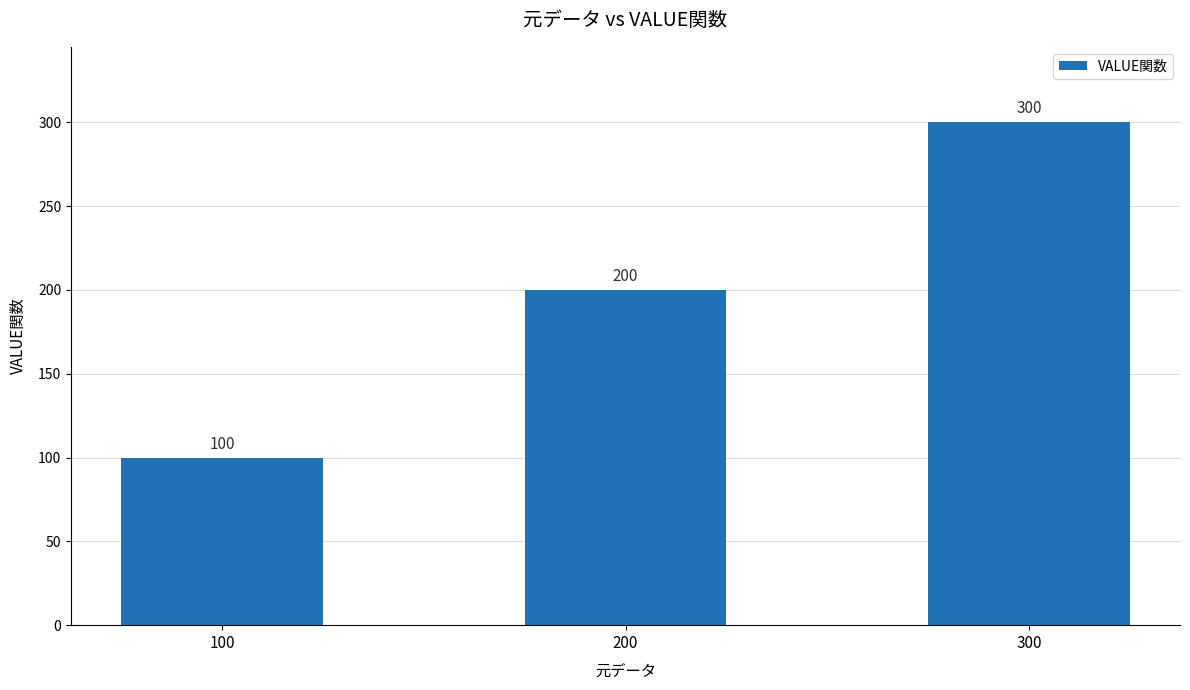

What is the ratio of the value at 300 to the value at 200?

1.5